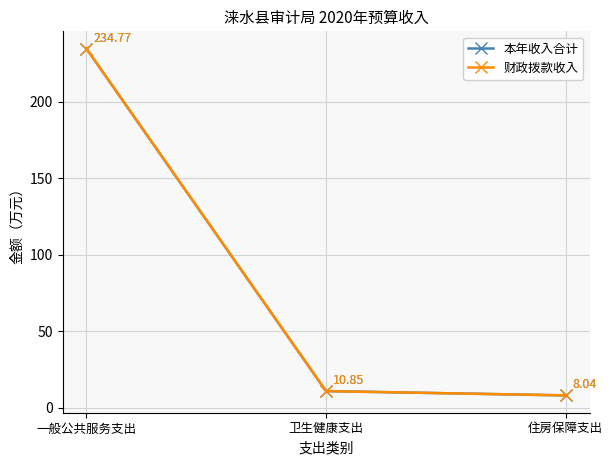

What is the difference between the maximum and minimum values in the 财政拨款收入 series?

226.7